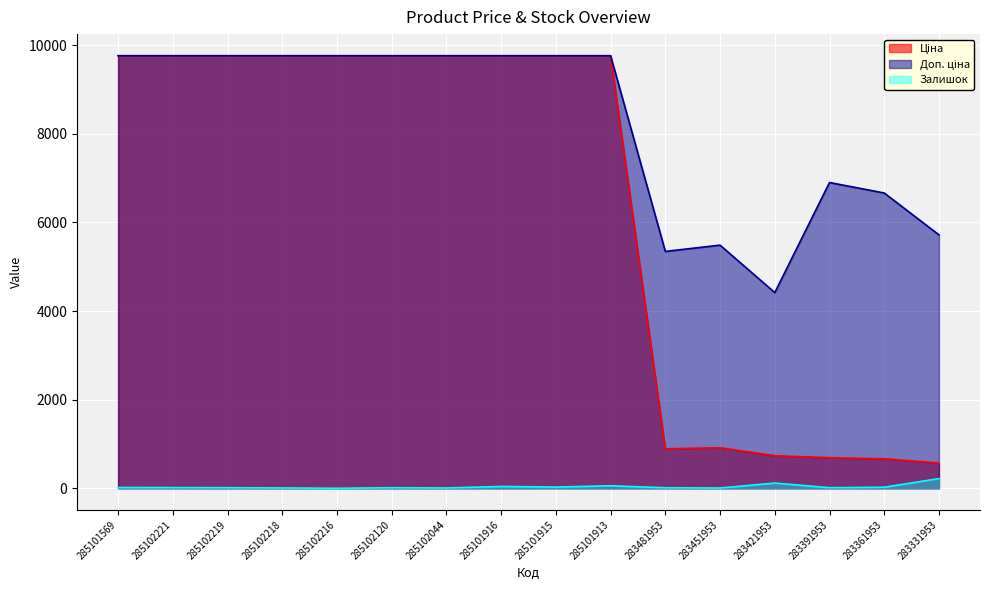

What is the label of the 13th point from the left?

283421953